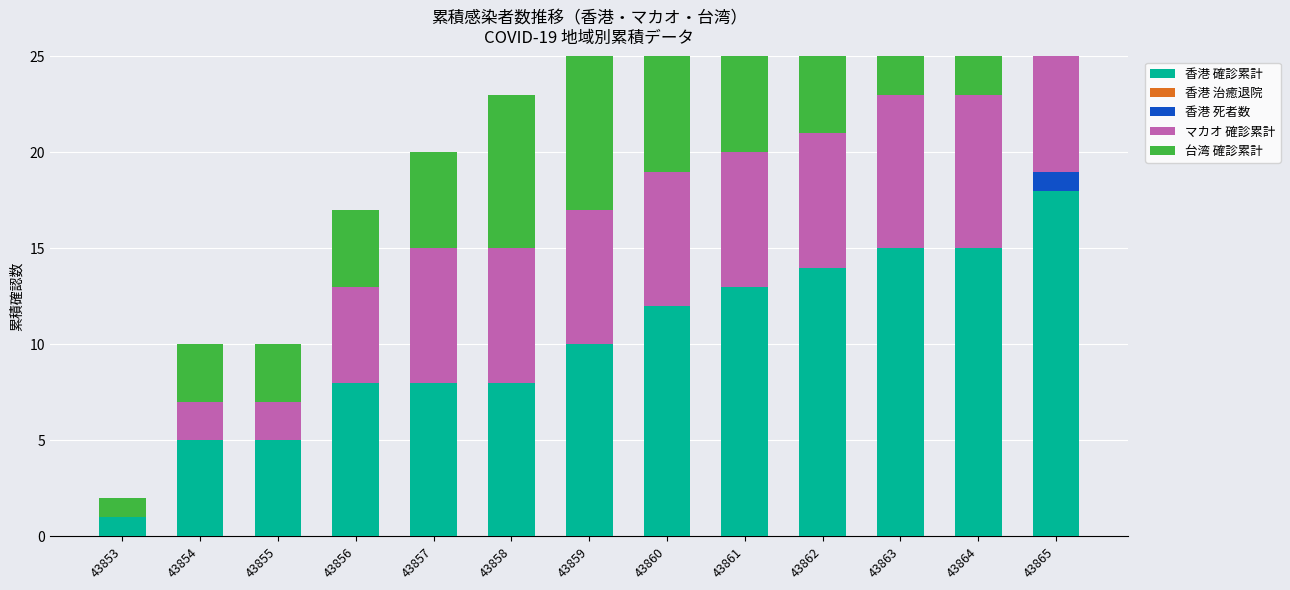

What is the total value across all series at 43862?

31